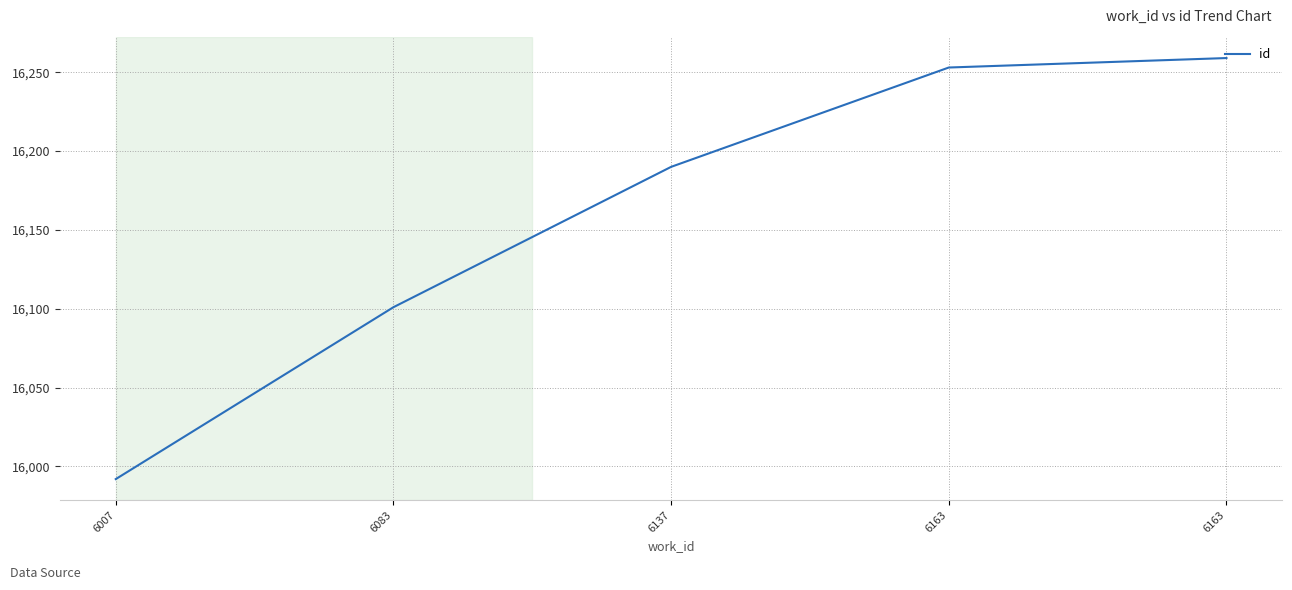

List the labels in order of value, smallest first.

6007, 6083, 6137, 6163, 6163